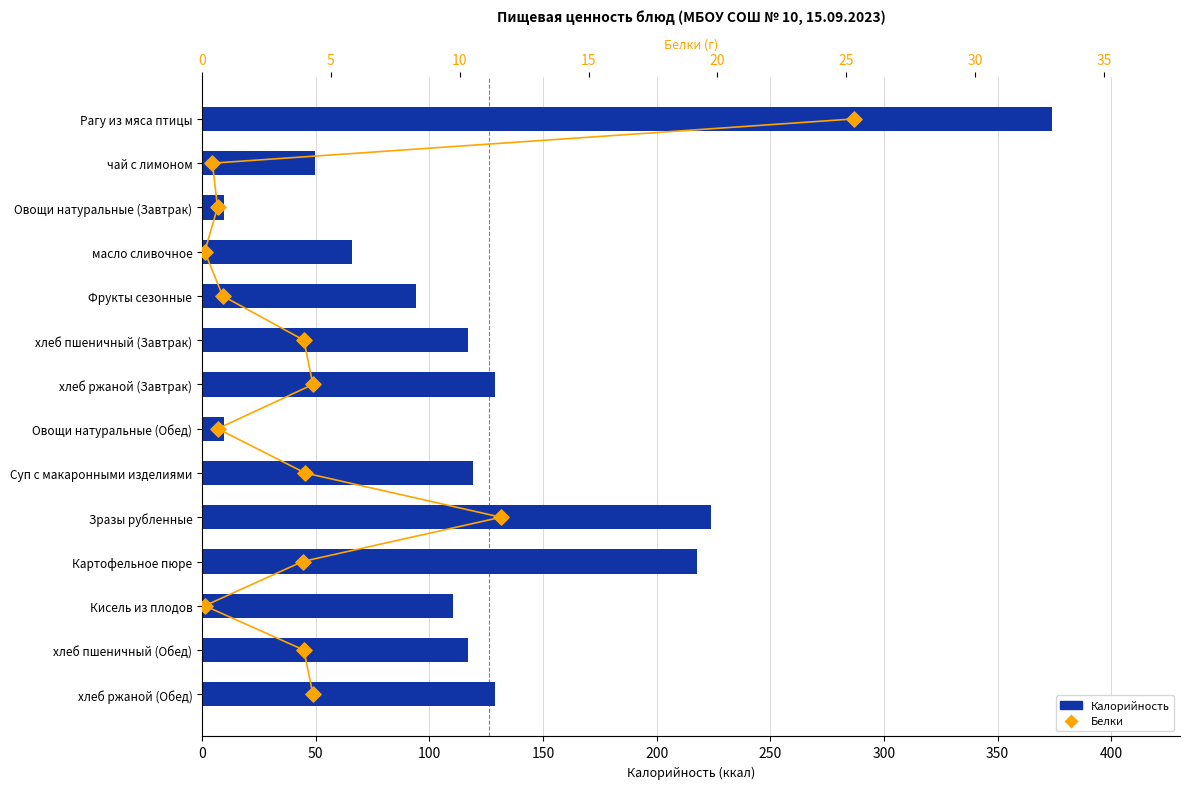

Which series reaches the maximum Y coordinate?

Калорийность